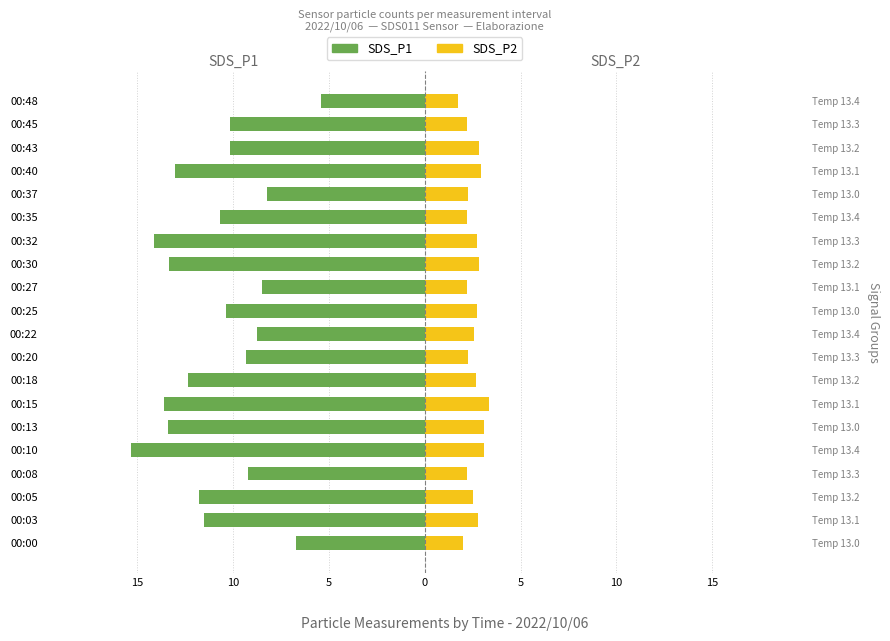

What is the spread (max minus min) of values at 00:10?

18.4